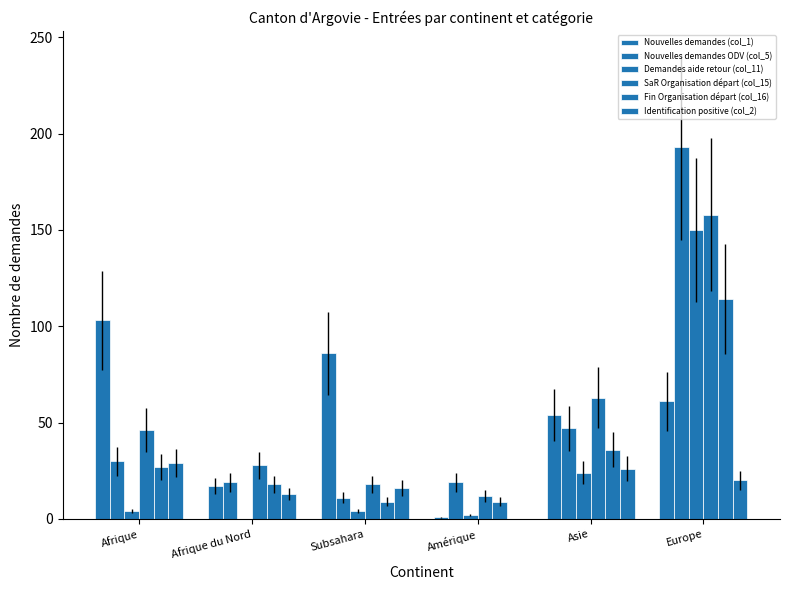

How many values in Identification positive (col_2) are above zero?

5